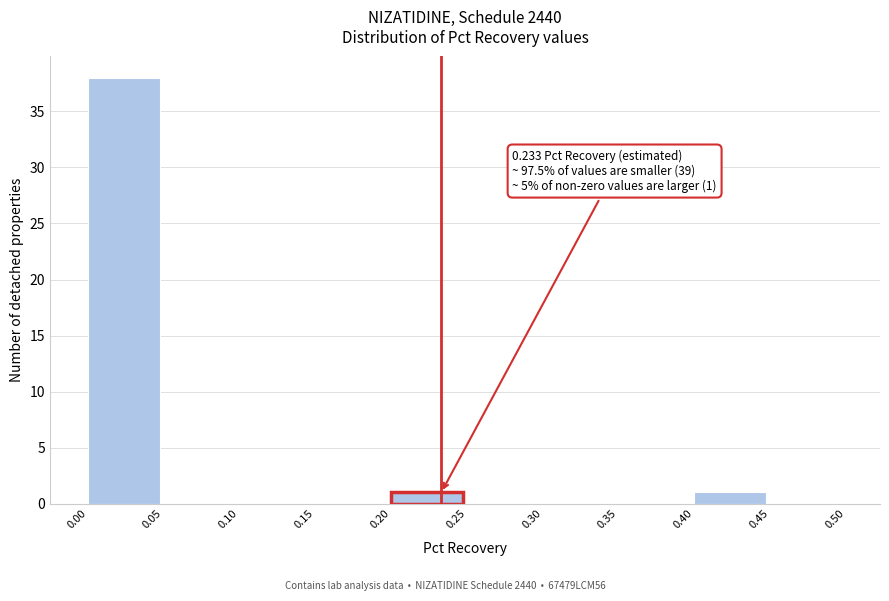

Which range on the x-axis has the tallest bar?

0.00 to 0.05